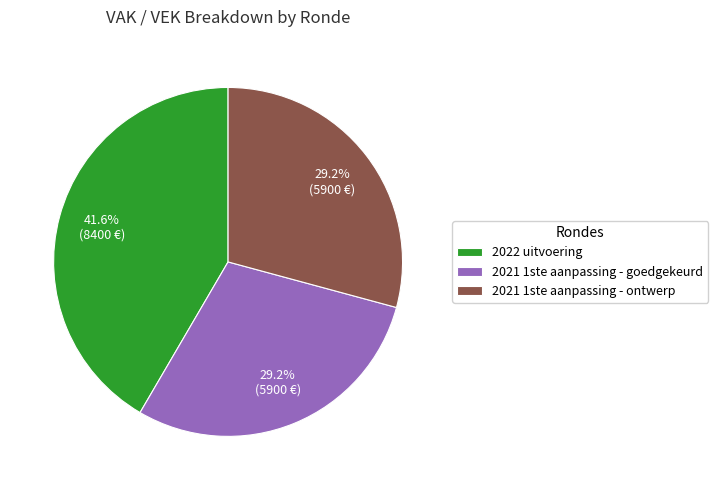

Is it true that 2021 1ste aanpassing - goedgekeurd is 29% of the pie?

True